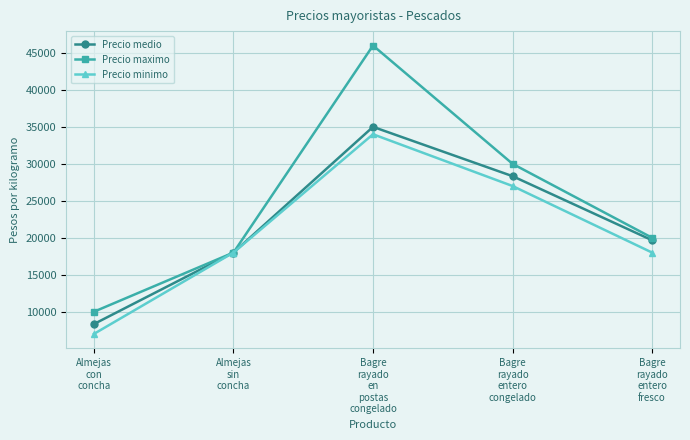

Reading left to right, what are all the values shown in this chart?

Precio medio: 8333	18000	35000	28333	19667
Precio maximo: 10000	18000	46000	30000	20000
Precio minimo: 7000	18000	34000	27000	18000